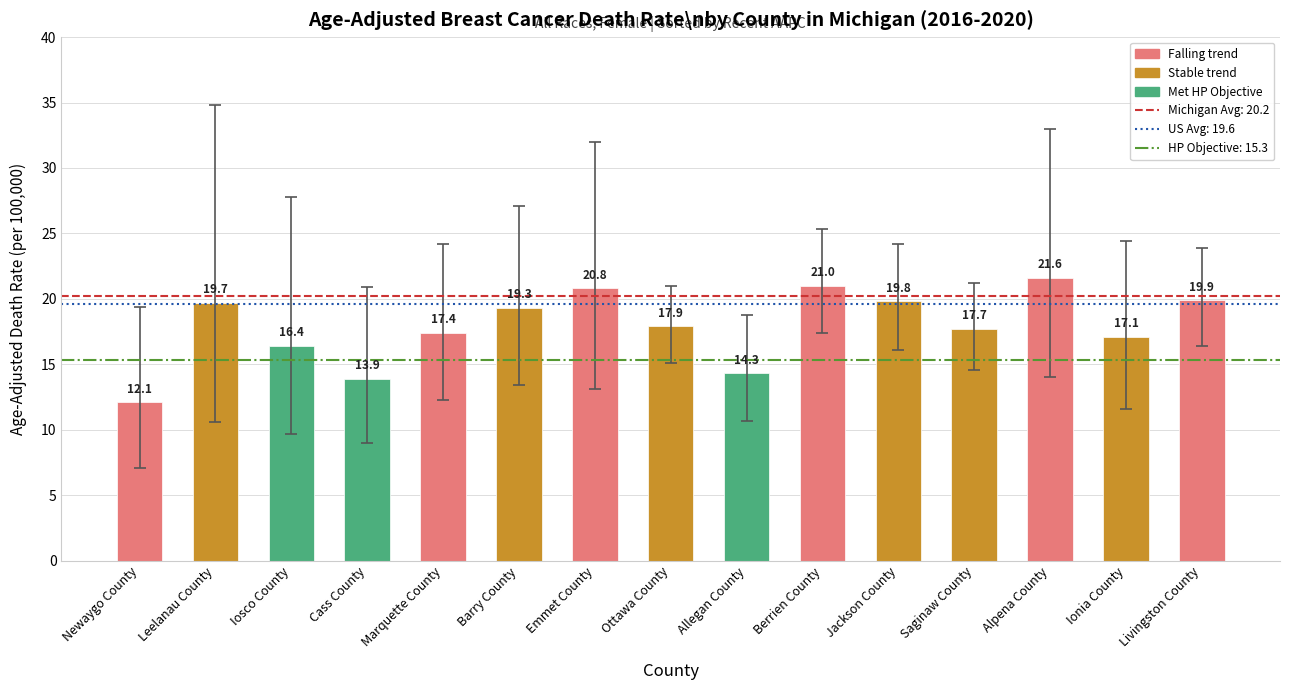

Approximately how many times larger is the value at Alpena County compared to Berrien County?

1.0